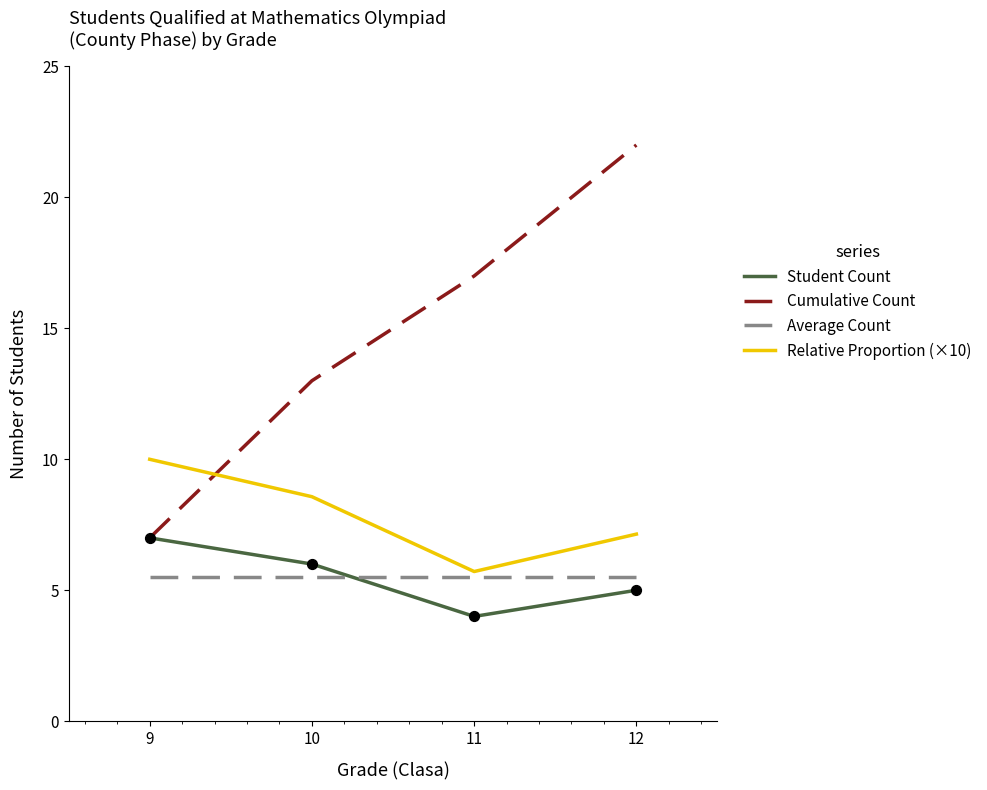

Which series has the largest total across all categories?

Cumulative Count